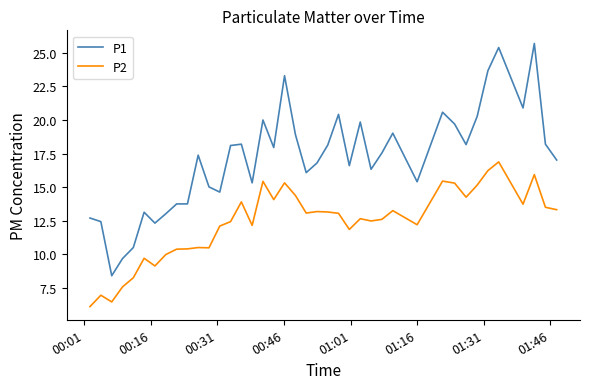

True or false: P2 has more than 1 points higher than both neighbors.

True